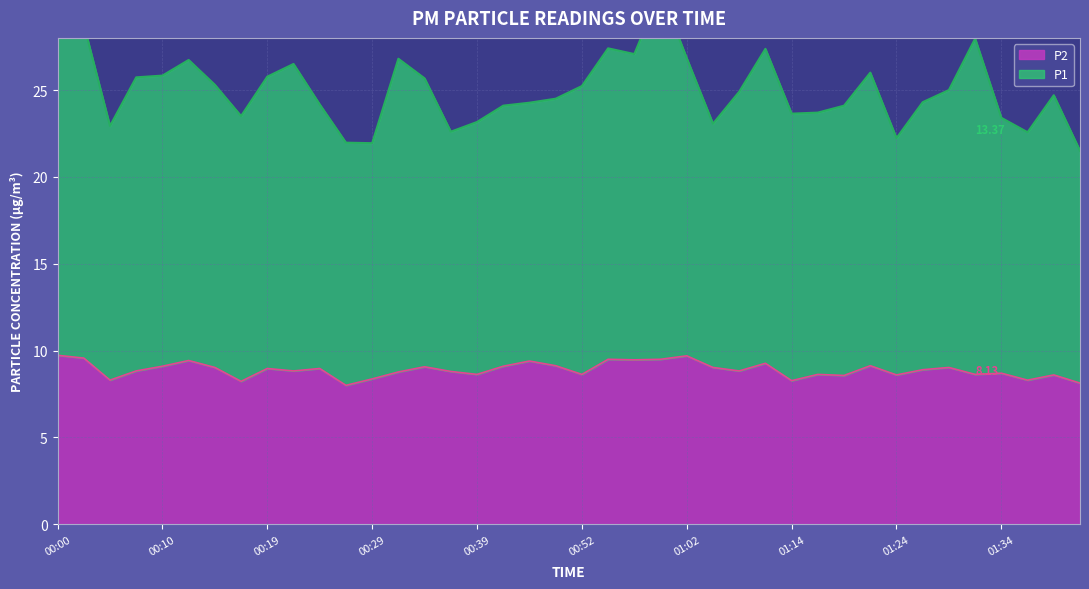

List the series in order of their peak value, highest first.

P1, P2